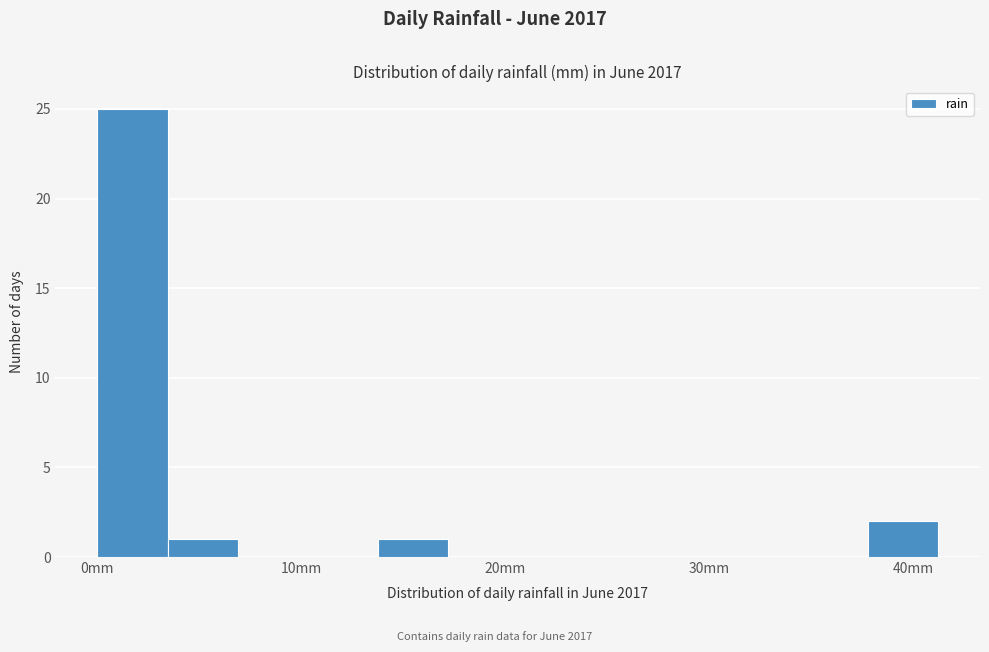

Around what value on the x-axis is the tallest bar? Give the approximate position of its centre, as read against the axis.

2